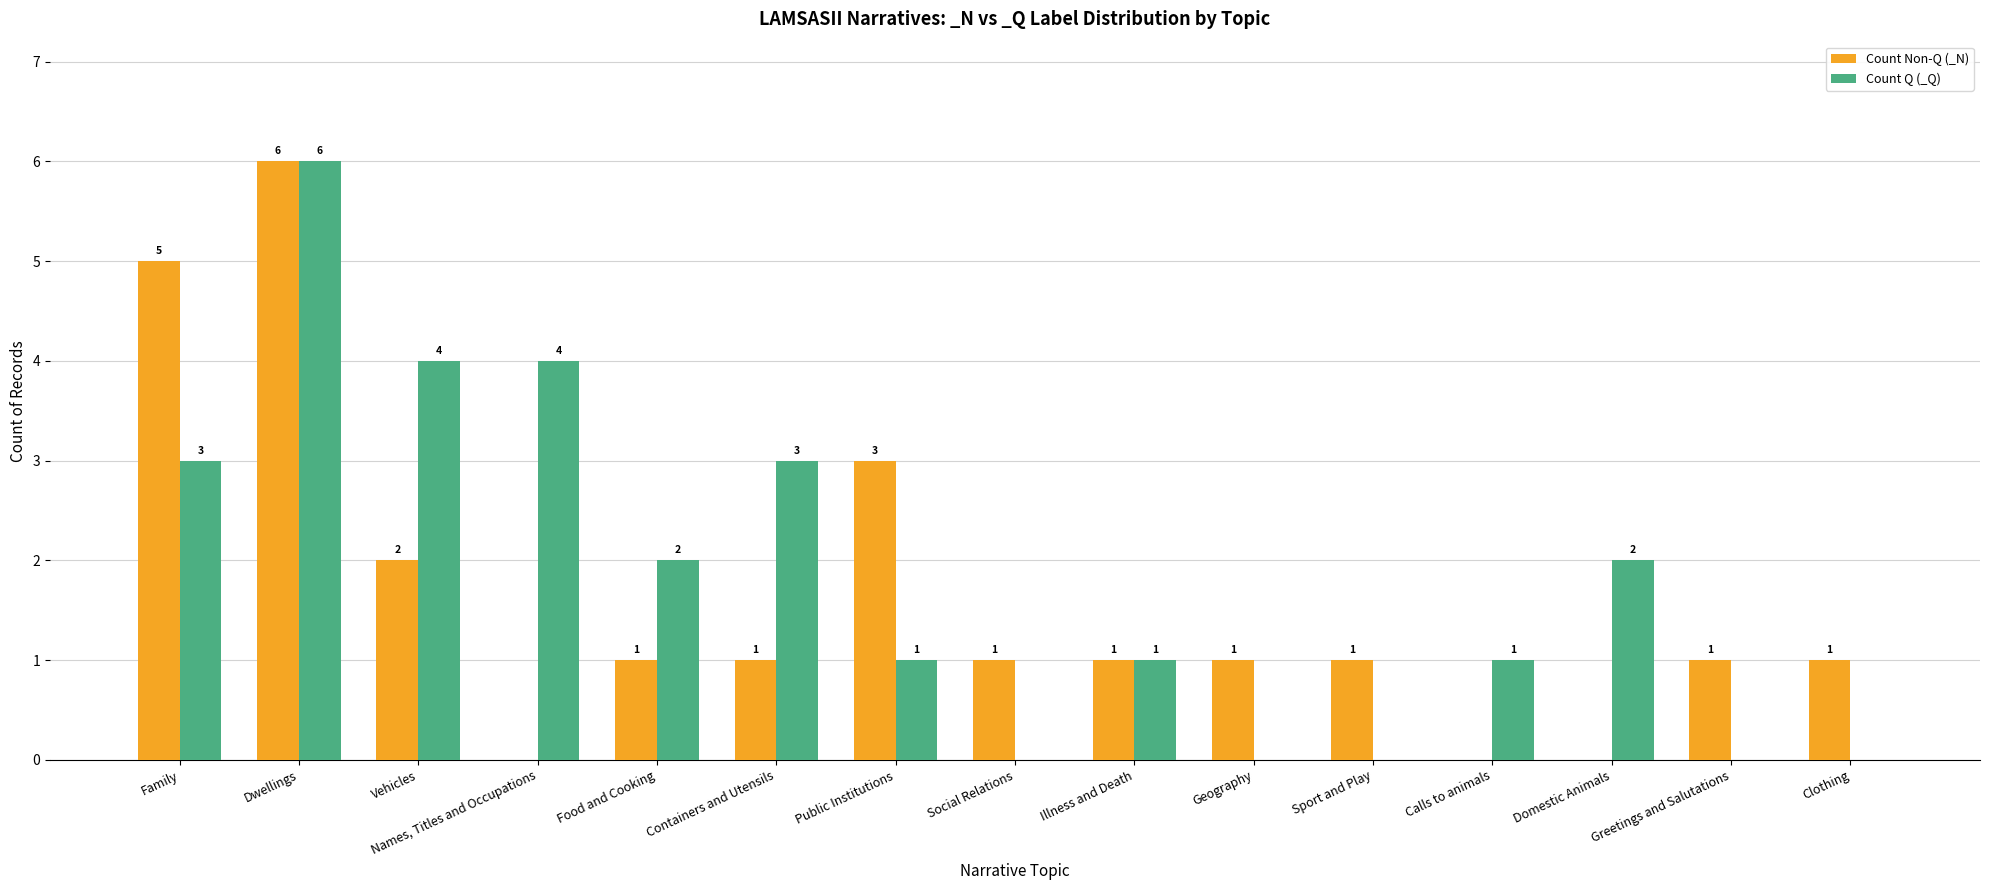

Count the number of data series in this chart.

2